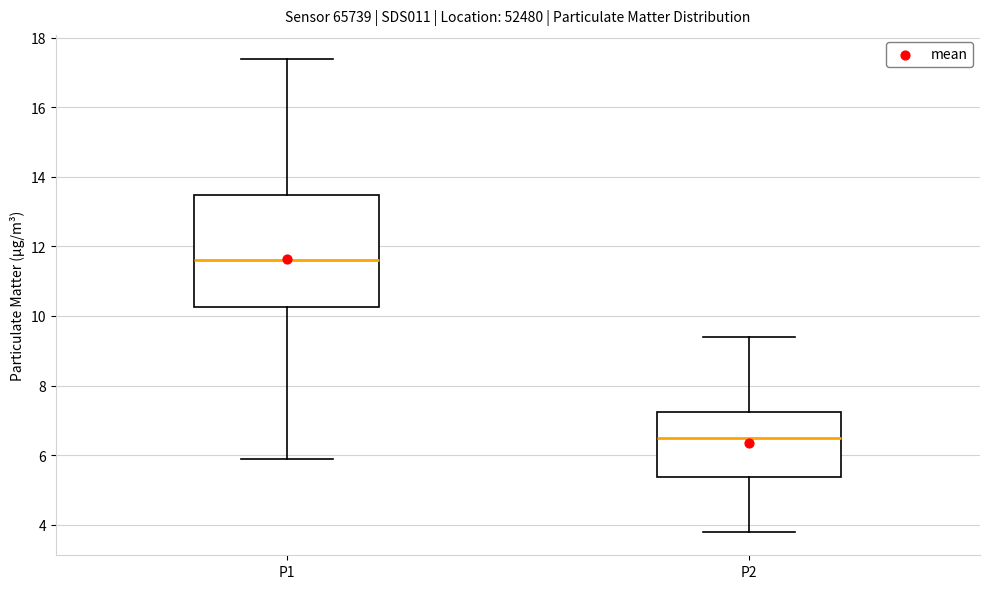

Reading left to right, transcribe this box plot: for each box, give where its median line is, the range the box spans, and where its two whiskers end, as read against the y-axis. The values are not printed on the chart, so give them approximately, as read against the axis.

P1: median 11.6, box 10.2 to 13.4, whiskers 6.0 to 17.4
P2: median 6.6, box 5.4 to 7.2, whiskers 3.8 to 9.4